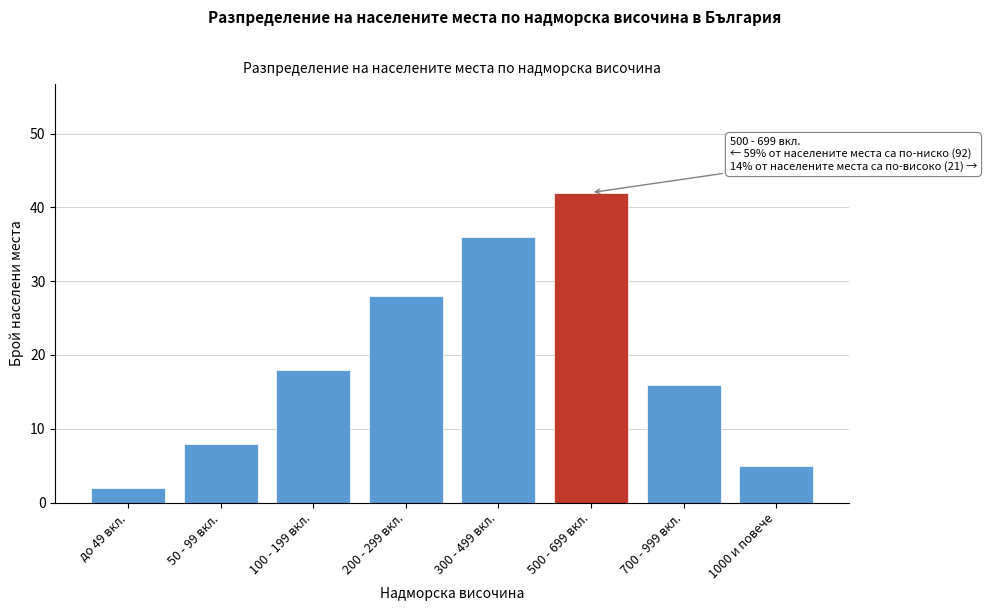

Reading right to left, transcribe all the data shown in this chart.

1000 и повече=5	700 - 999 вкл.=16	500 - 699 вкл.=42	300 - 499 вкл.=36	200 - 299 вкл.=28	100 - 199 вкл.=18	50 - 99 вкл.=8	до 49 вкл.=2